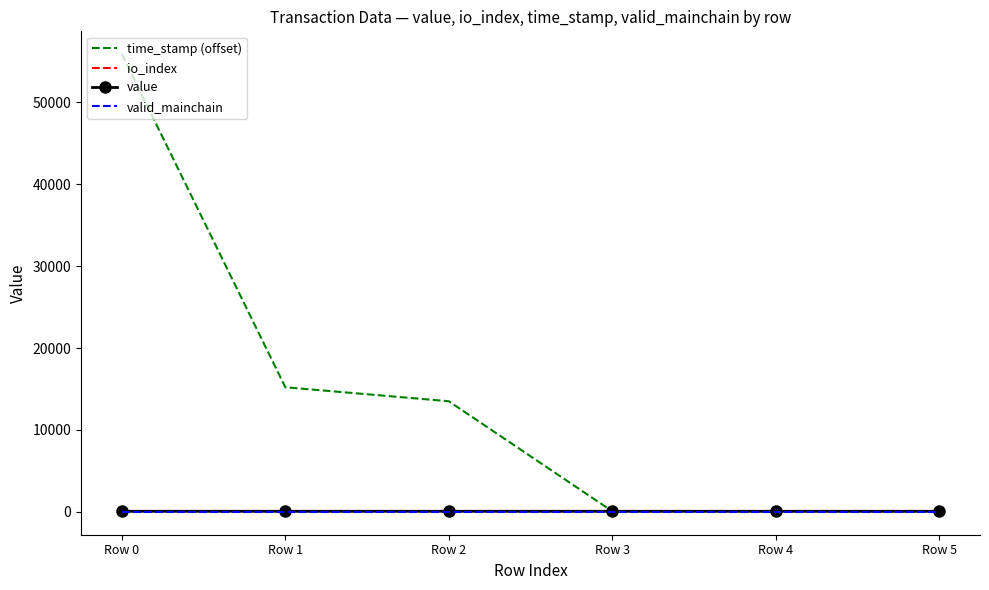

The time_stamp (offset) series shows 84132.8 at Row 0. True or false?

False